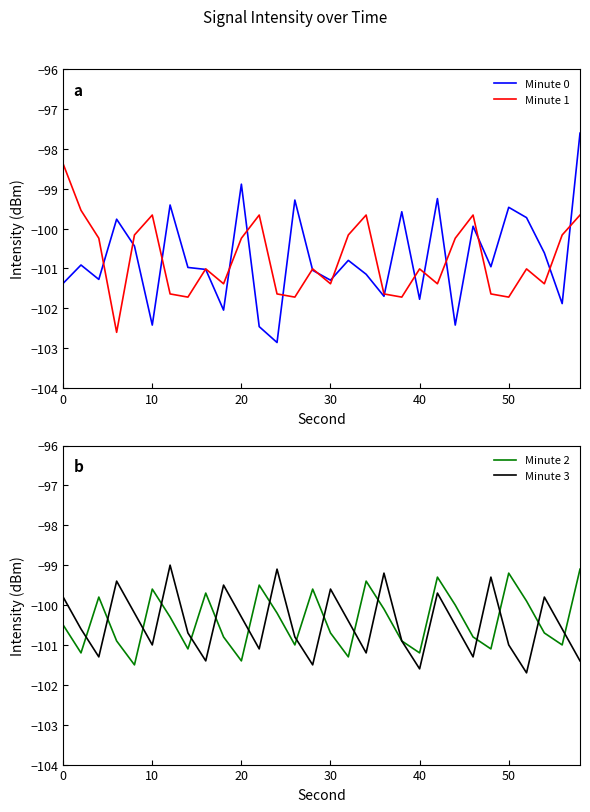

True or false: Minute 1 and Minute 3 cross at least once.

True